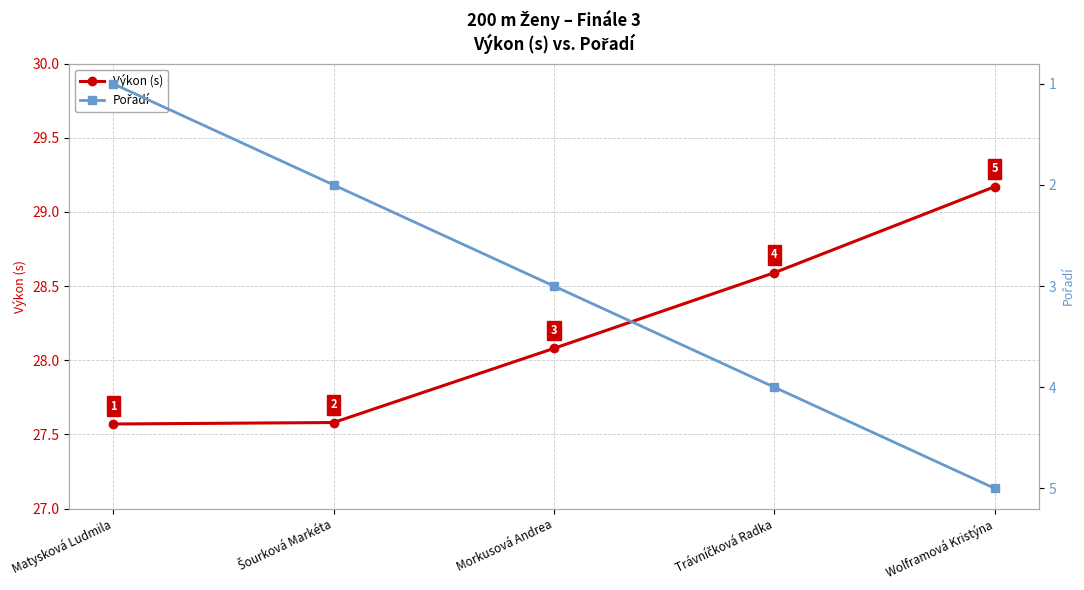

Between Matysková Ludmila and Wolframová Kristýna, which series saw the biggest shift?

Pořadí